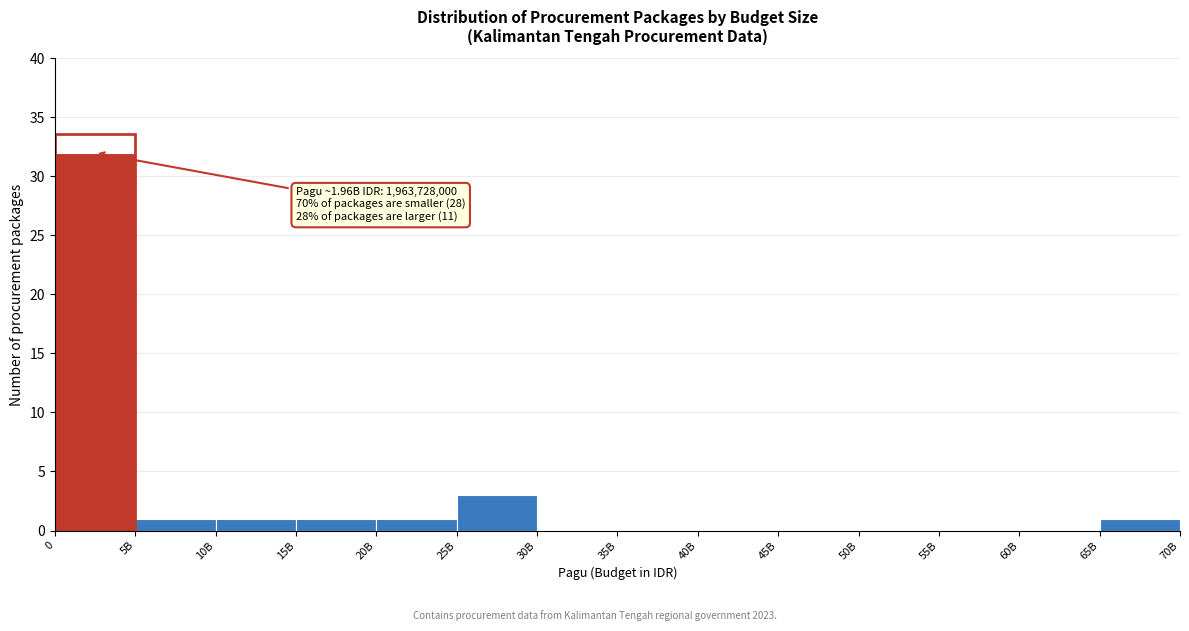

Reading right to left, what are all the values shown in this chart?

65B=1	60B=0	55B=0	50B=0	45B=0	40B=0	35B=0	30B=0	25B=3	20B=1	15B=1	10B=1	5B=1	0=32